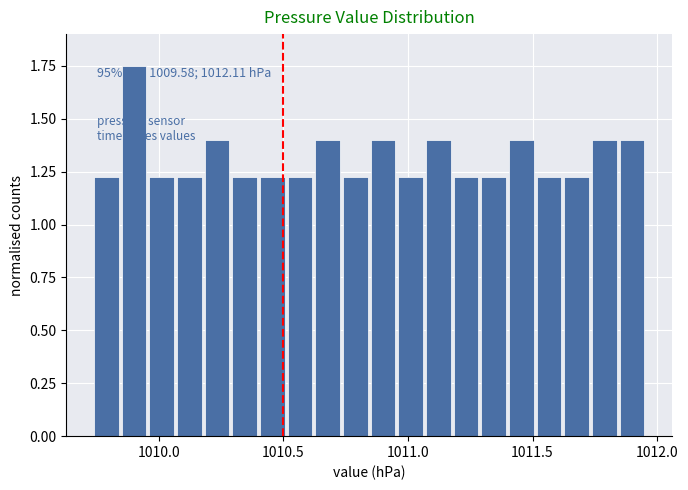

Read against the x-axis, roughly where is the centre of the tallest bar?

1009.90